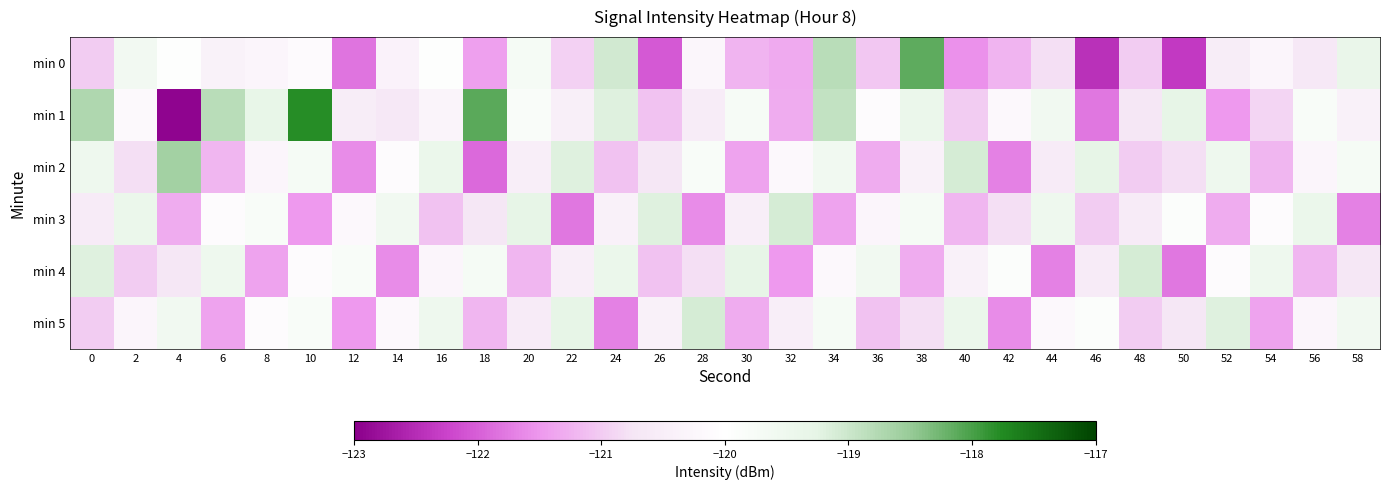

Reading left to right, what are all the values shown in this chart?

min 0: 0=-121.0	2=-119.6	4=-120.0	6=-120.4	8=-120.3	10=-120.1	12=-121.8	14=-120.4	16=-119.9	18=-121.4	20=-119.7	22=-120.9	24=-119.0	26=-122.0	28=-120.3	30=-121.2	32=-121.3	34=-118.8	36=-121.1	38=-118.1	40=-121.6	42=-121.2	44=-120.8	46=-122.5	48=-121.0	50=-122.4	52=-120.5	54=-120.3	56=-120.7	58=-119.4
min 1: 0=-118.7	2=-120.2	4=-122.9	6=-118.8	8=-119.3	10=-117.8	12=-120.5	14=-120.7	16=-120.3	18=-118.1	20=-119.8	22=-120.5	24=-119.2	26=-121.1	28=-120.5	30=-119.8	32=-121.3	34=-118.9	36=-120.1	38=-119.4	40=-121.0	42=-120.2	44=-119.6	46=-121.8	48=-120.7	50=-119.3	52=-121.5	54=-120.9	56=-119.8	58=-120.4
min 2: 0=-119.5	2=-120.8	4=-118.6	6=-121.2	8=-120.3	10=-119.7	12=-121.6	14=-120.1	16=-119.4	18=-121.9	20=-120.5	22=-119.2	24=-121.1	26=-120.7	28=-119.8	30=-121.4	32=-120.2	34=-119.6	36=-121.3	38=-120.4	40=-119.1	42=-121.7	44=-120.6	46=-119.3	48=-121.0	50=-120.8	52=-119.5	54=-121.2	56=-120.3	58=-119.7
min 3: 0=-120.6	2=-119.4	4=-121.3	6=-120.1	8=-119.8	10=-121.5	12=-120.2	14=-119.6	16=-121.1	18=-120.7	20=-119.3	22=-121.8	24=-120.4	26=-119.2	28=-121.6	30=-120.5	32=-119.1	34=-121.4	36=-120.3	38=-119.7	40=-121.2	42=-120.8	44=-119.5	46=-121.0	48=-120.6	50=-119.9	52=-121.3	54=-120.1	56=-119.4	58=-121.7
min 4: 0=-119.2	2=-121.0	4=-120.7	6=-119.5	8=-121.4	10=-120.1	12=-119.8	14=-121.6	16=-120.3	18=-119.7	20=-121.2	22=-120.5	24=-119.4	26=-121.1	28=-120.8	30=-119.3	32=-121.5	34=-120.2	36=-119.6	38=-121.3	40=-120.4	42=-119.9	44=-121.7	46=-120.6	48=-119.1	50=-121.8	52=-120.1	54=-119.5	56=-121.2	58=-120.7
min 5: 0=-121.0	2=-120.3	4=-119.6	6=-121.4	8=-120.1	10=-119.8	12=-121.5	14=-120.2	16=-119.5	18=-121.2	20=-120.6	22=-119.3	24=-121.7	26=-120.4	28=-119.1	30=-121.3	32=-120.5	34=-119.7	36=-121.1	38=-120.8	40=-119.4	42=-121.6	44=-120.2	46=-119.9	48=-121.0	50=-120.7	52=-119.2	54=-121.4	56=-120.3	58=-119.6